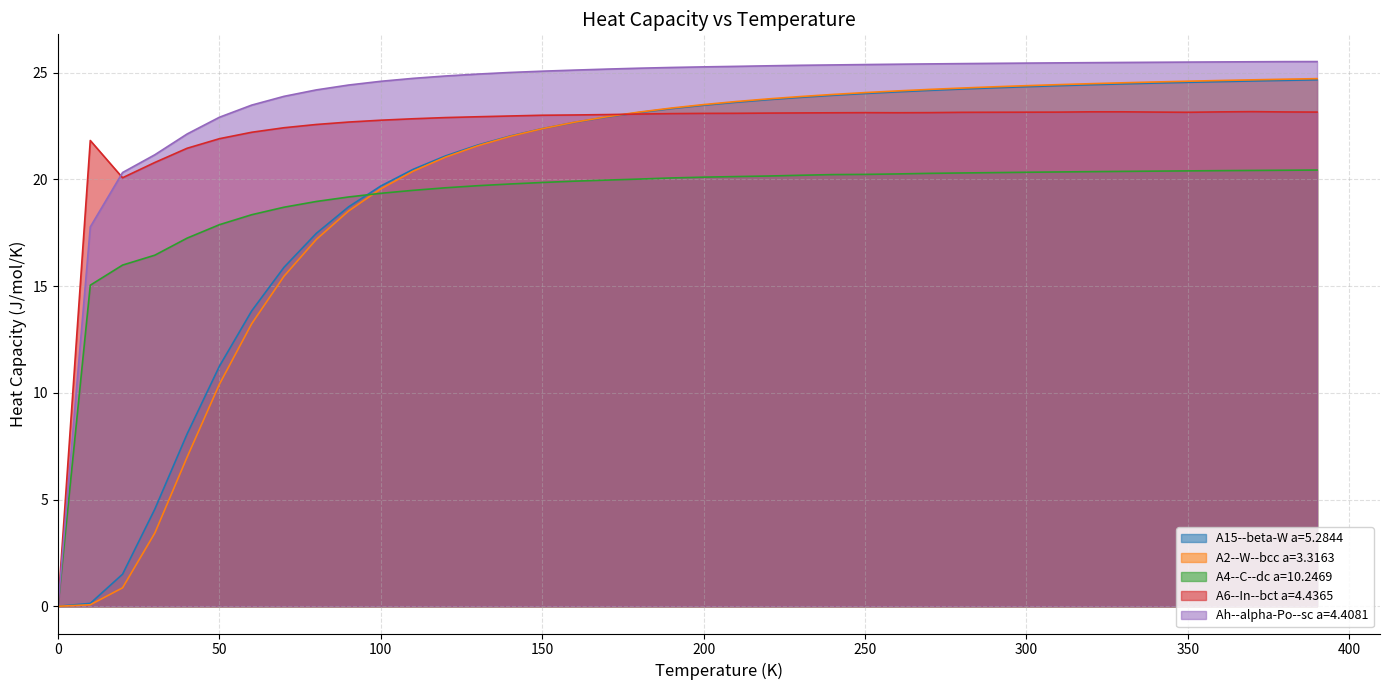

Does the chart display data point markers on the line(s)?

No